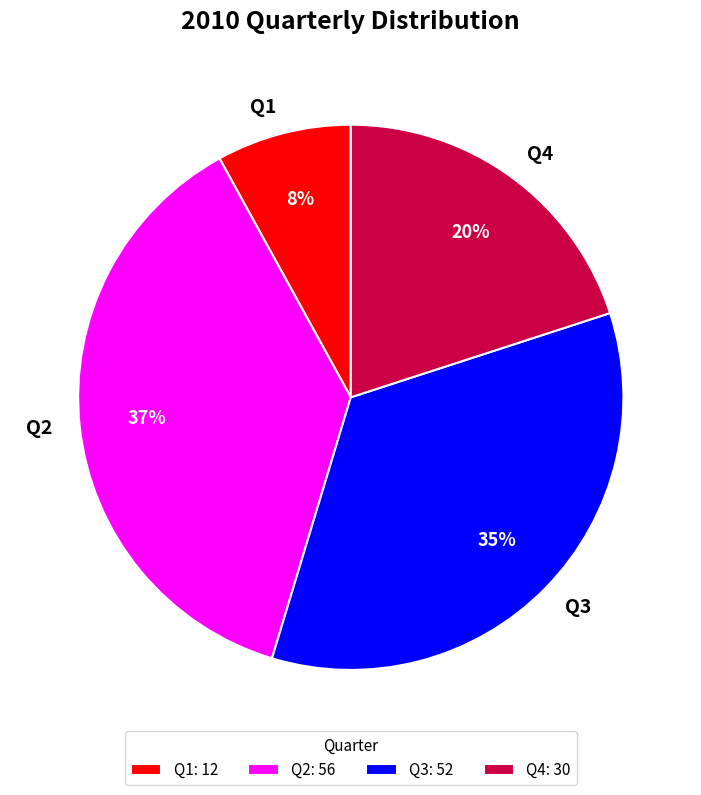

Combined, do Q2 and Q3 account for over 50%?

Yes